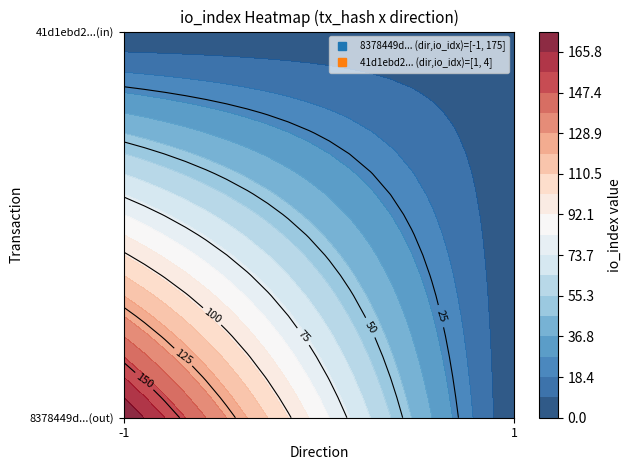

What is the difference between the 41d1ebd26f6929aefda4f9df06b88e819767014 values at 1 and -1?

3